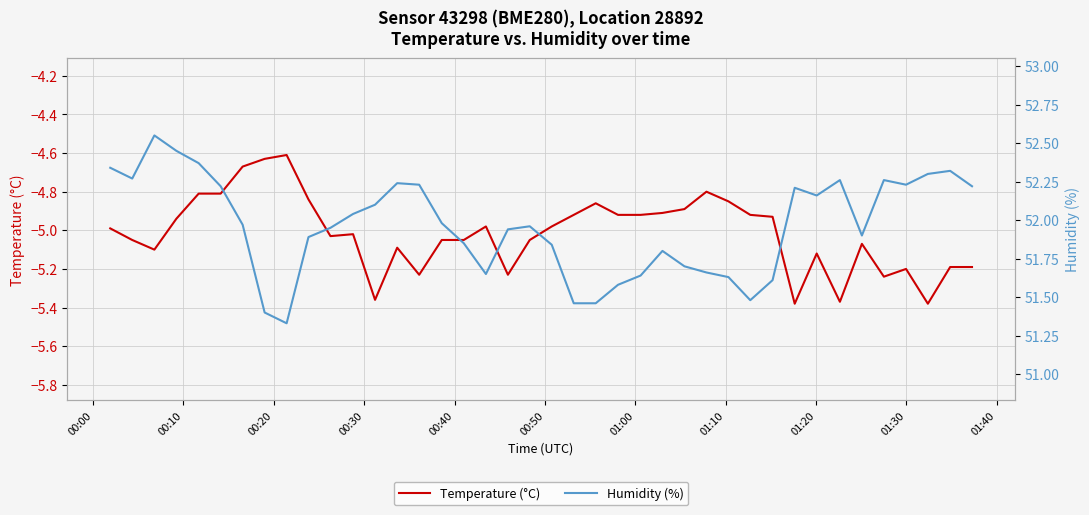

What is the difference between the second highest and minimum values in the Humidity (%) series?

1.1